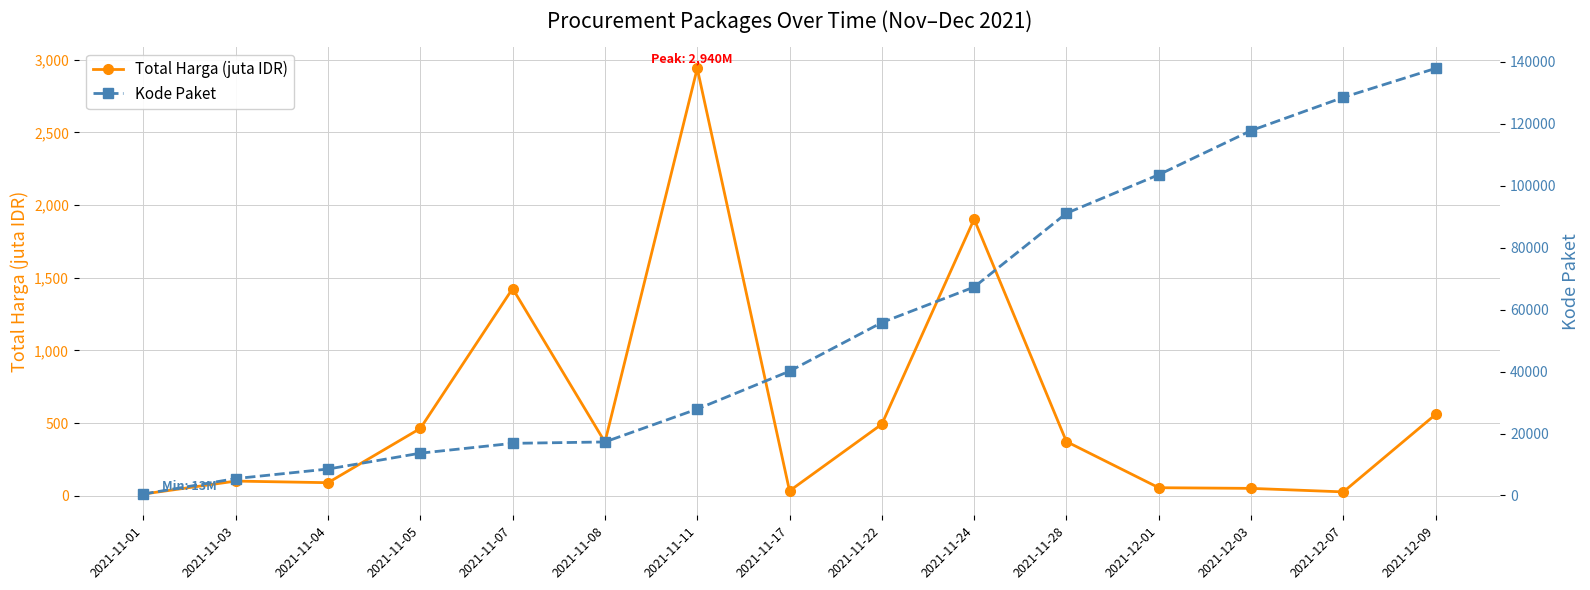

Reading left to right, transcribe all the data shown in this chart.

Total Harga (juta IDR): 12.8	101.7	90.7	464.0	1425.9	369.6	2940.0	34.3	493.0	1903.3	373.4	56.2	51.6	27.4	560.0
Kode Paket: 464.0	5449.0	8530.0	13652.0	16823.0	17272.0	27891.0	40112.0	55826.0	67279.0	91101.0	103541.0	117783.0	128516.0	137876.0